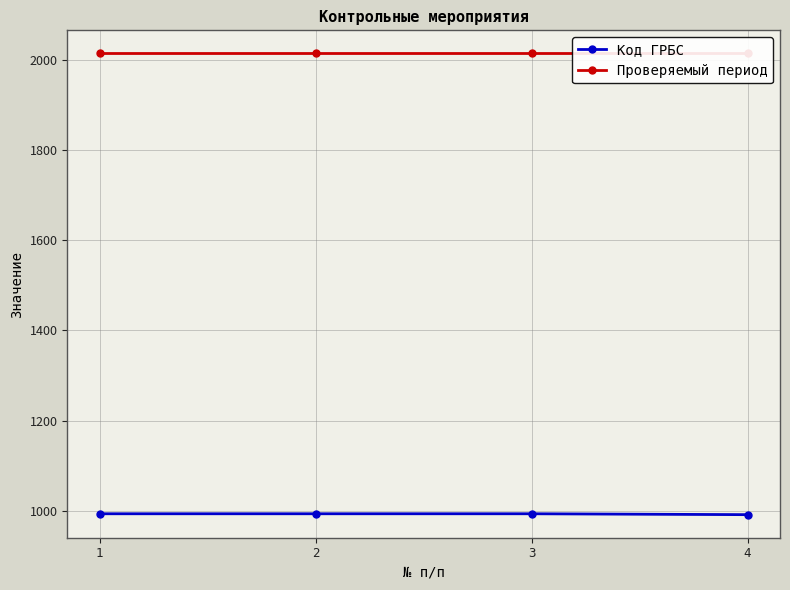

Which series has the largest range (max minus min)?

Код ГРБС